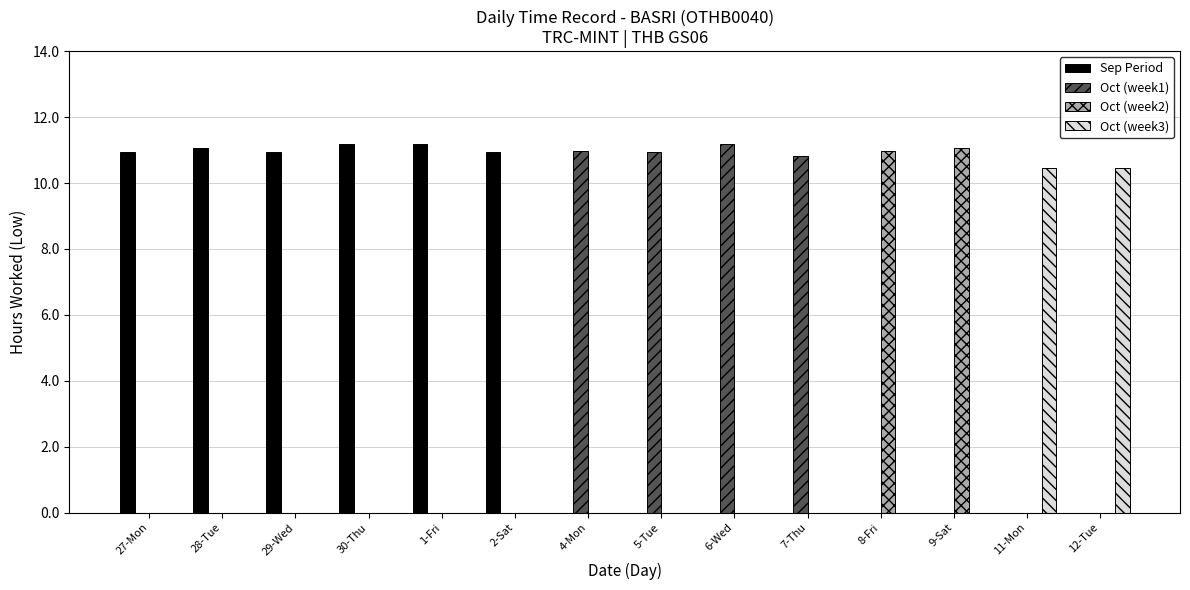

The value of Oct (week2) at 27-Mon is 0.0. True or false?

True